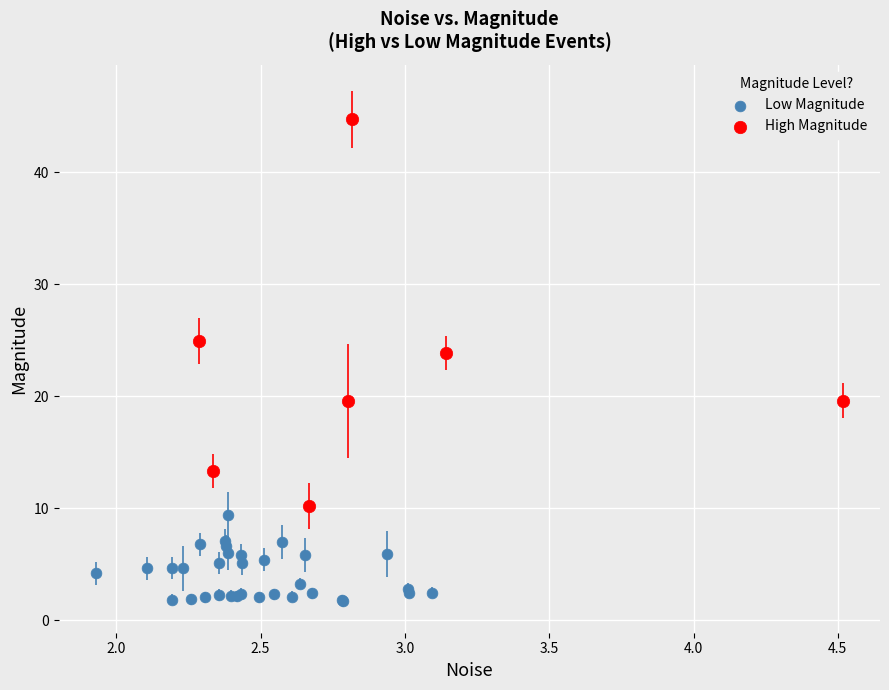

Which series contains the highest Y value?

High Magnitude